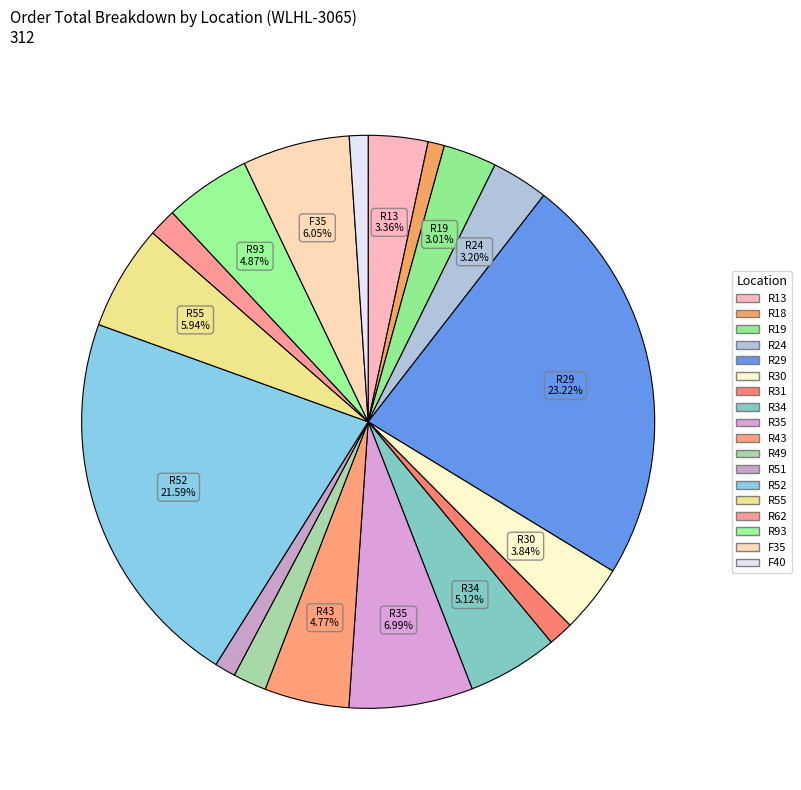

Is there a majority slice in this chart?

No